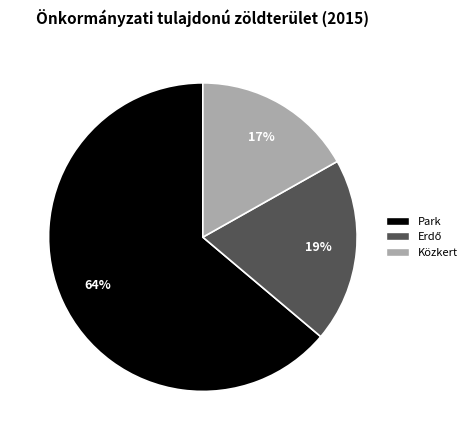

To the nearest percent, what is the average slice percentage?

33%